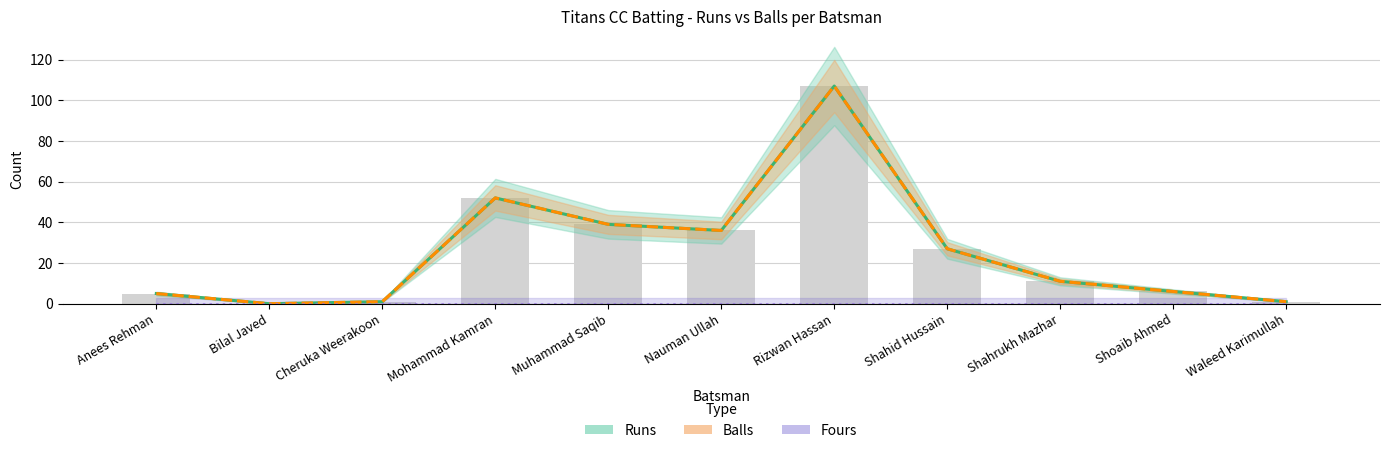

The value of Runs at Cheruka Weerakoon is 2. True or false?

False